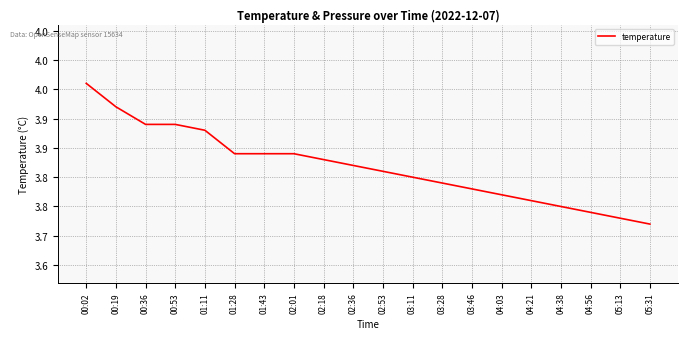

Reading left to right, extract all data points from this chart.

00:02=4.0	00:19=3.9	00:36=3.9	00:53=3.9	01:11=3.9	01:28=3.8	01:43=3.8	02:01=3.8	02:18=3.8	02:36=3.8	02:53=3.8	03:11=3.8	03:28=3.8	03:46=3.8	04:03=3.8	04:21=3.8	04:38=3.8	04:56=3.7	05:13=3.7	05:31=3.7